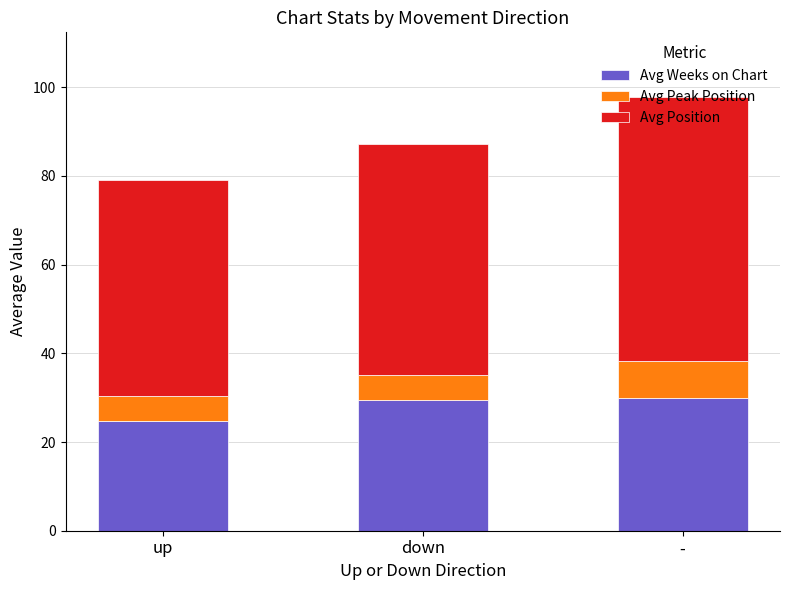

What is the maximum value for Avg Weeks on Chart?

30.0